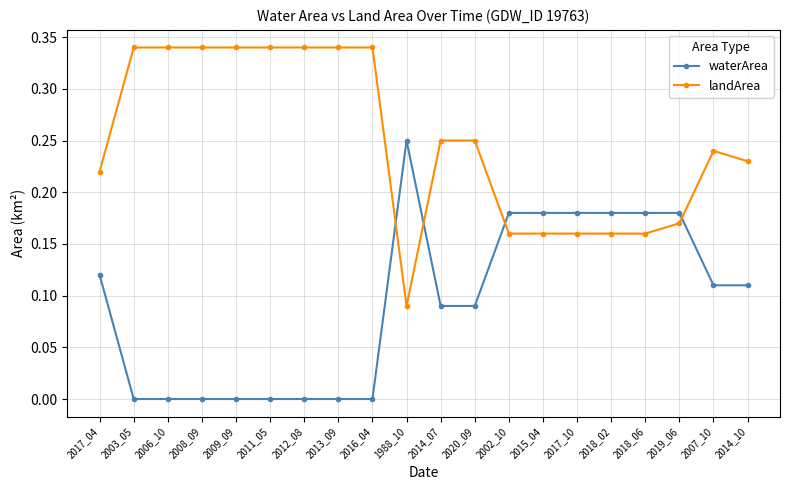

True or false: landArea and waterArea cross at least once.

True